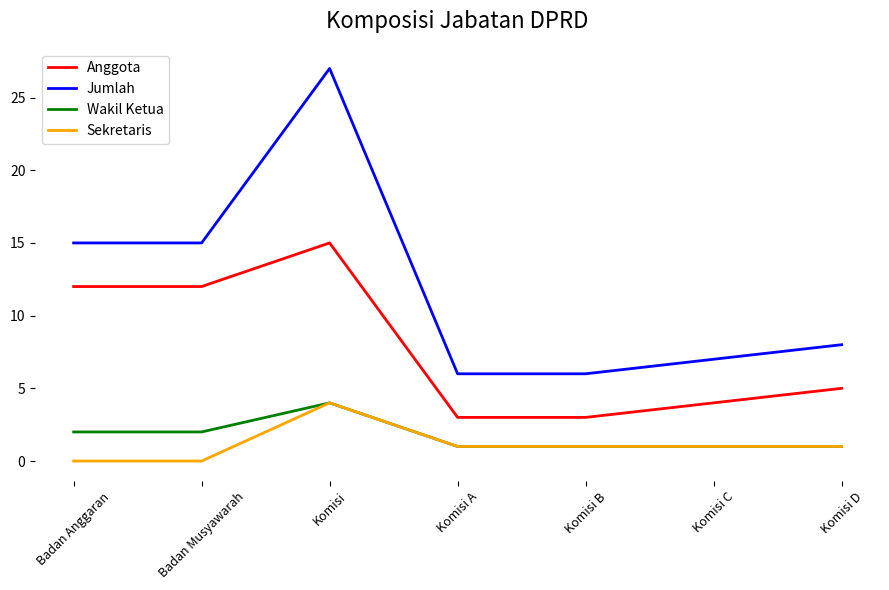

Which category has the highest value in the Sekretaris series?

Komisi